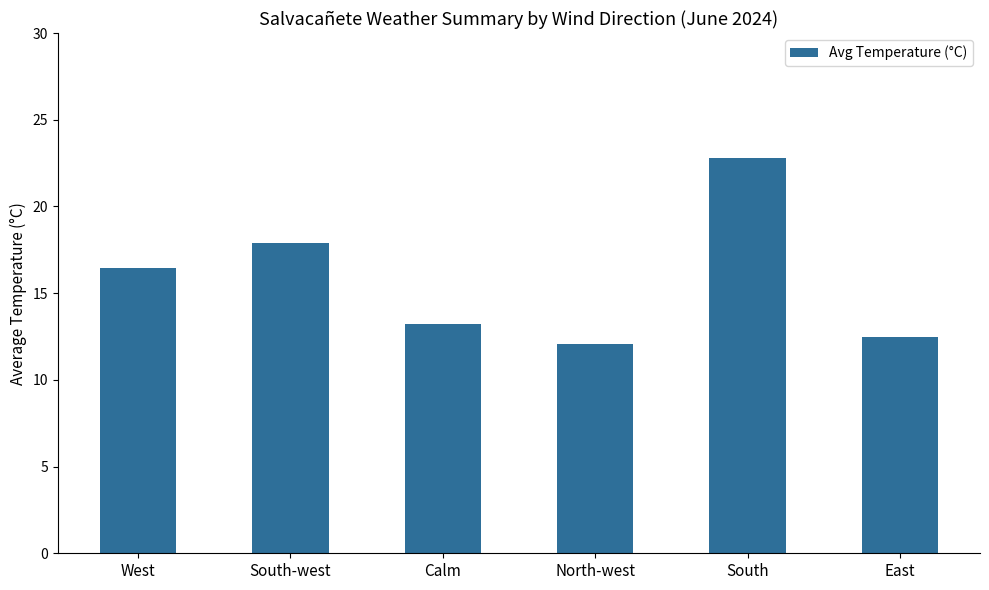

What is the maximum value shown in the chart?

22.8